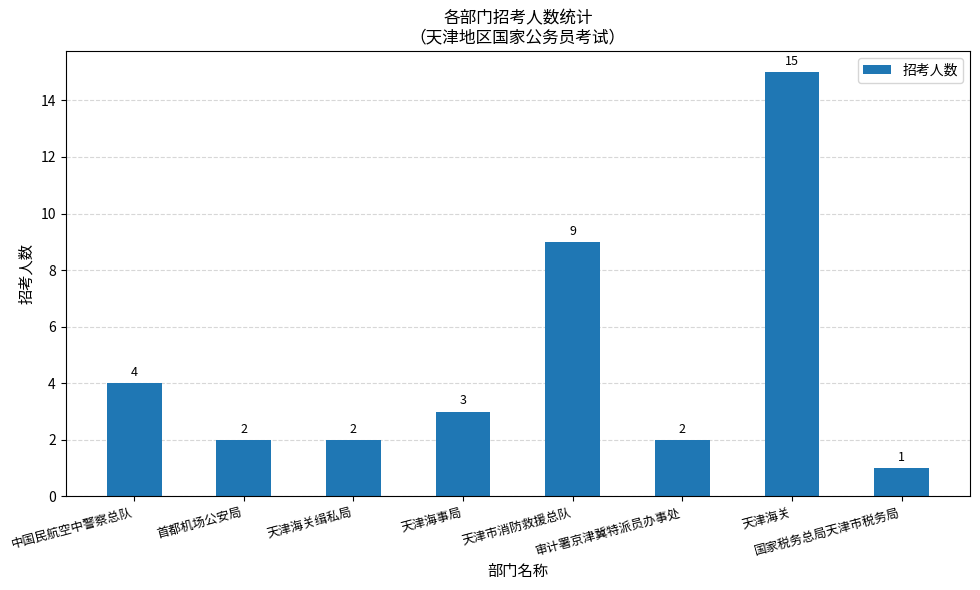

What is the greatest value displayed?

15